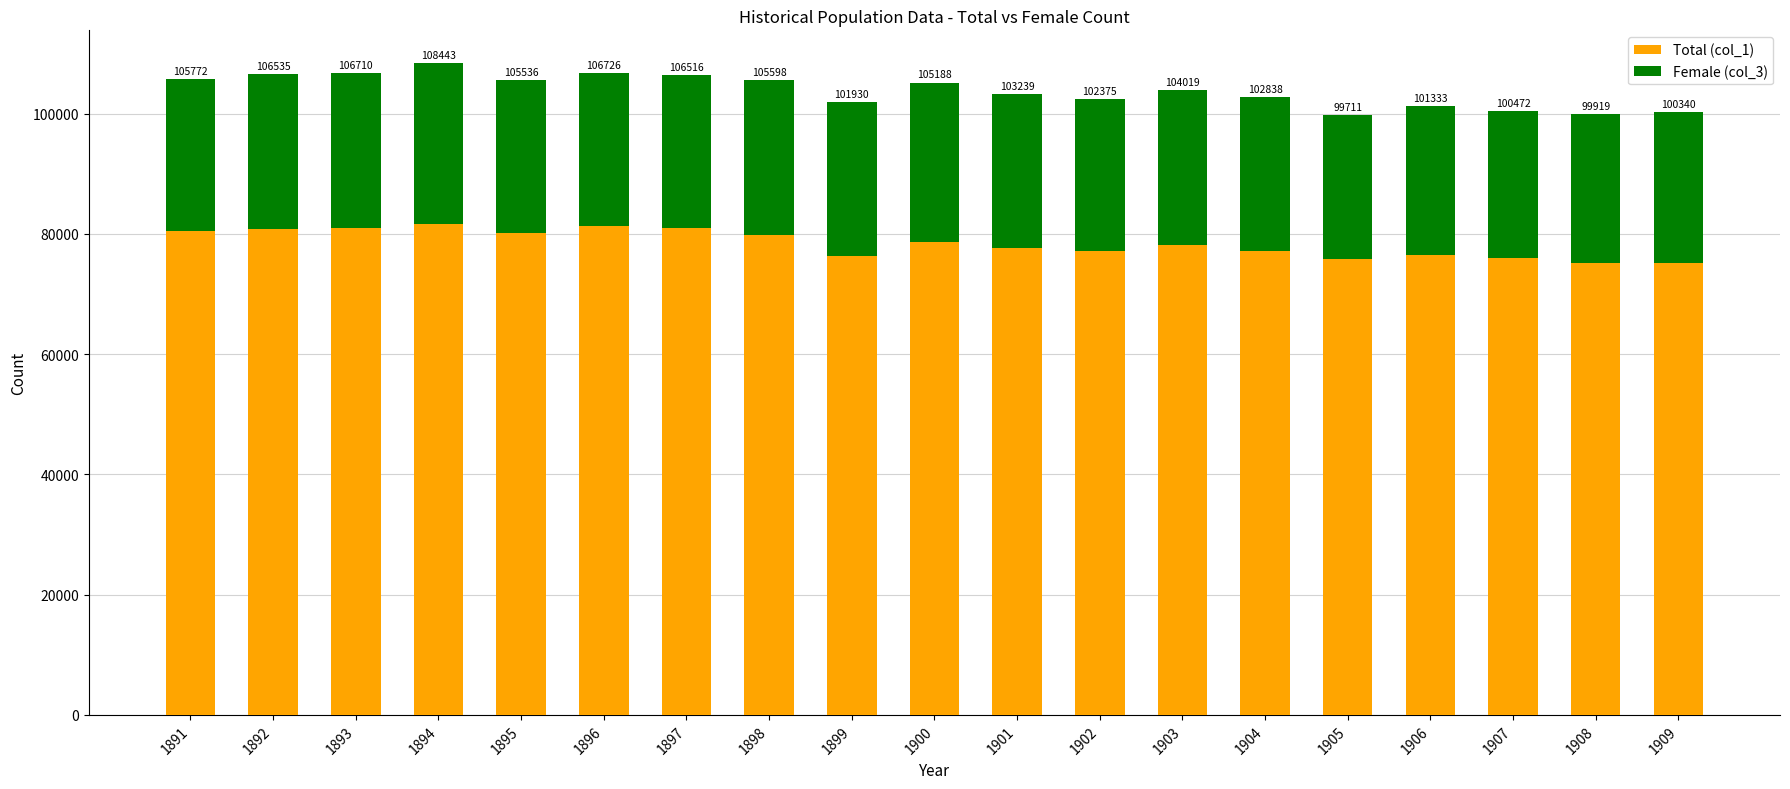

What are all the series names shown in the legend?

Total (col_1), Female (col_3)